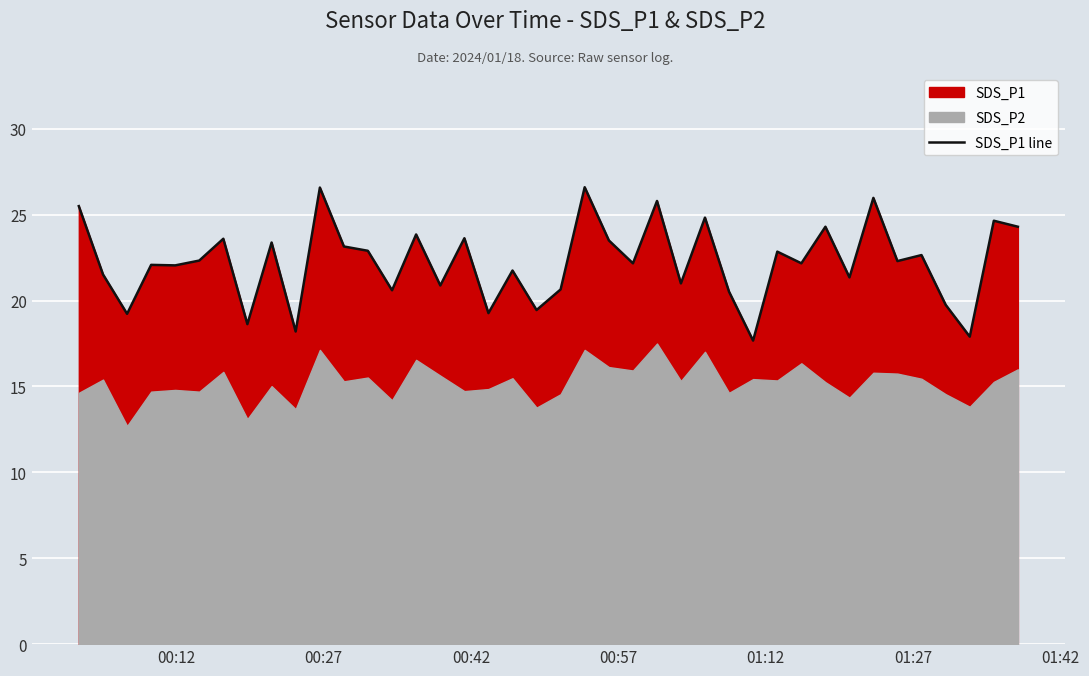

How many points are lower than both their immediate neighbors (excluding endpoints)?

15